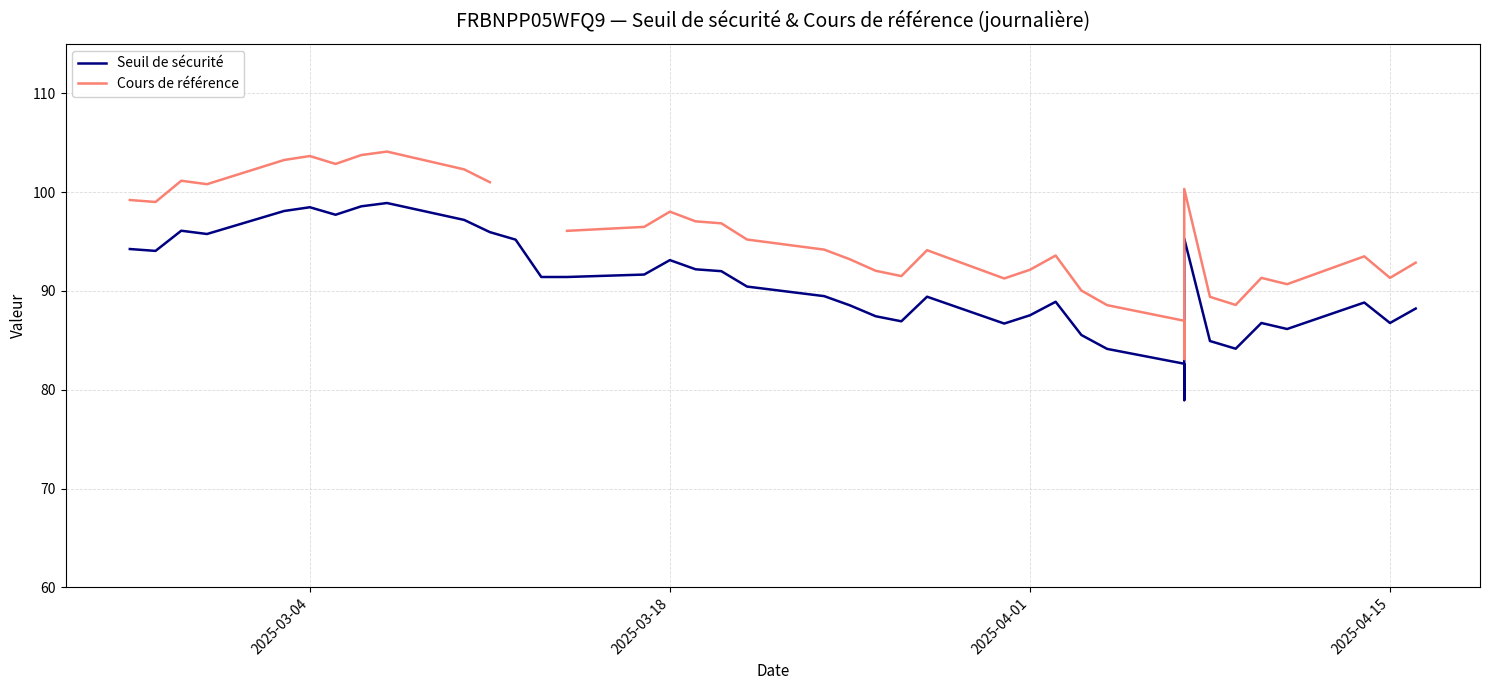

Is the value of Cours de référence at 9 greater than the value of Seuil de sécurité at 21?

Yes